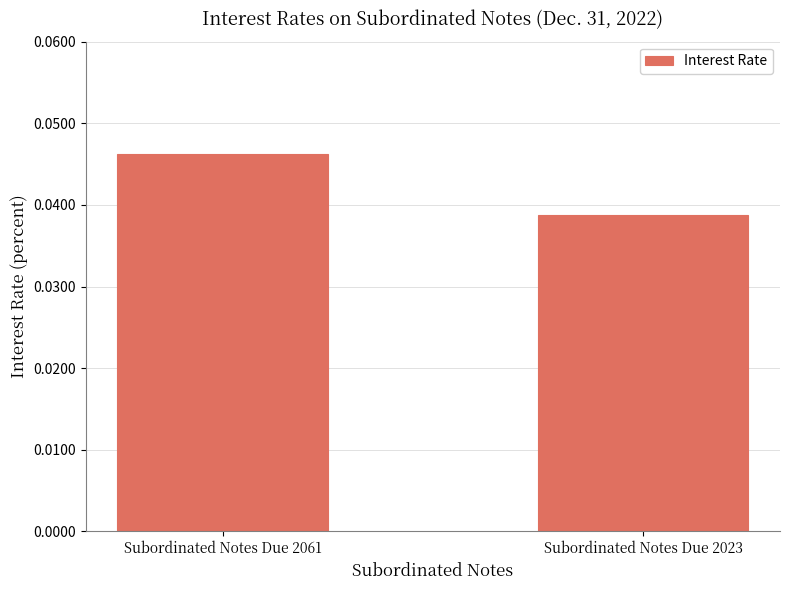

Rank the categories by value from lowest to highest.

Subordinated Notes Due 2023, Subordinated Notes Due 2061